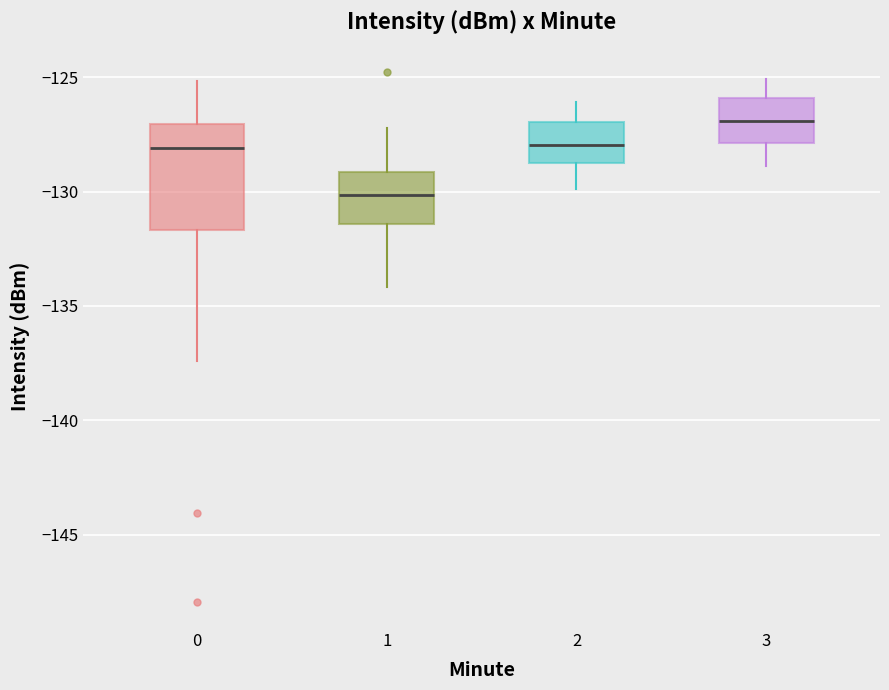

Where does the upper whisker of the box at x = 2 end on the y-axis? The values are not printed on the chart, so give them approximately, as read against the axis.

-126.0